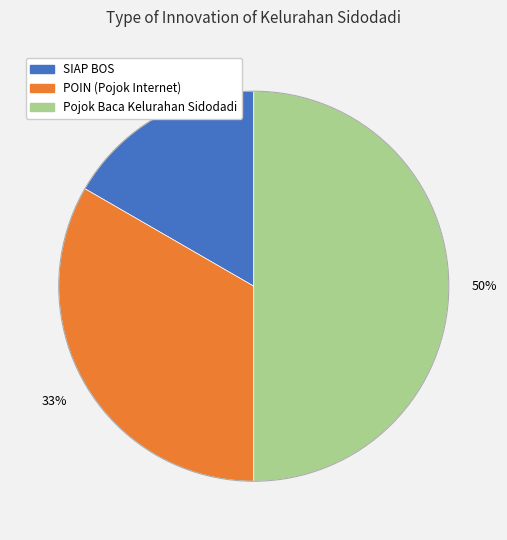

Count the number of slices in the pie.

3